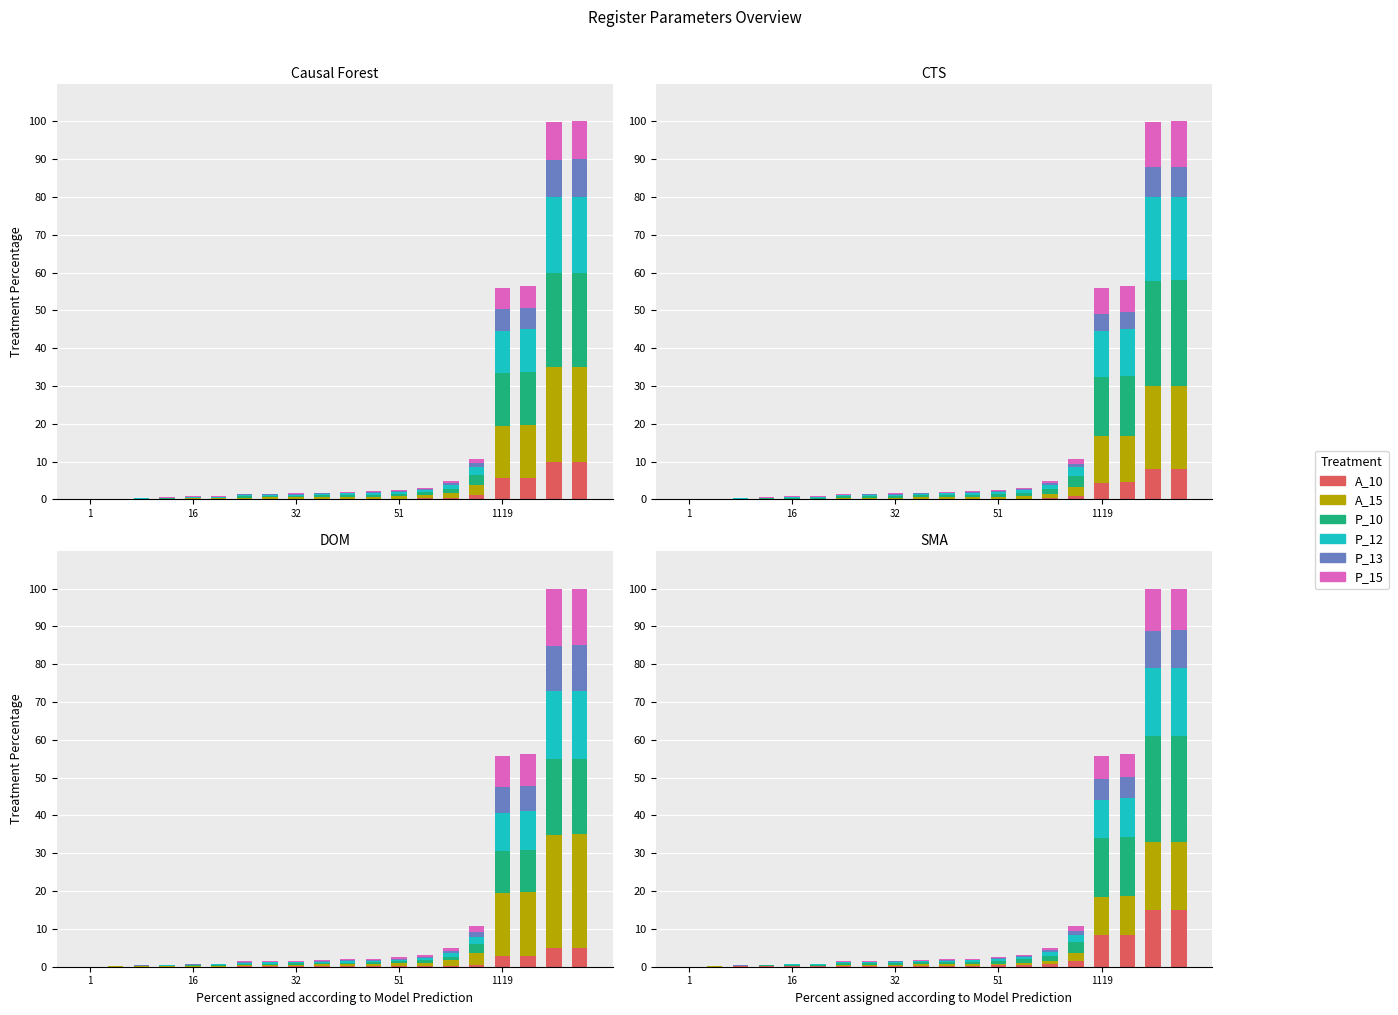

How many bars are there in each group?

6